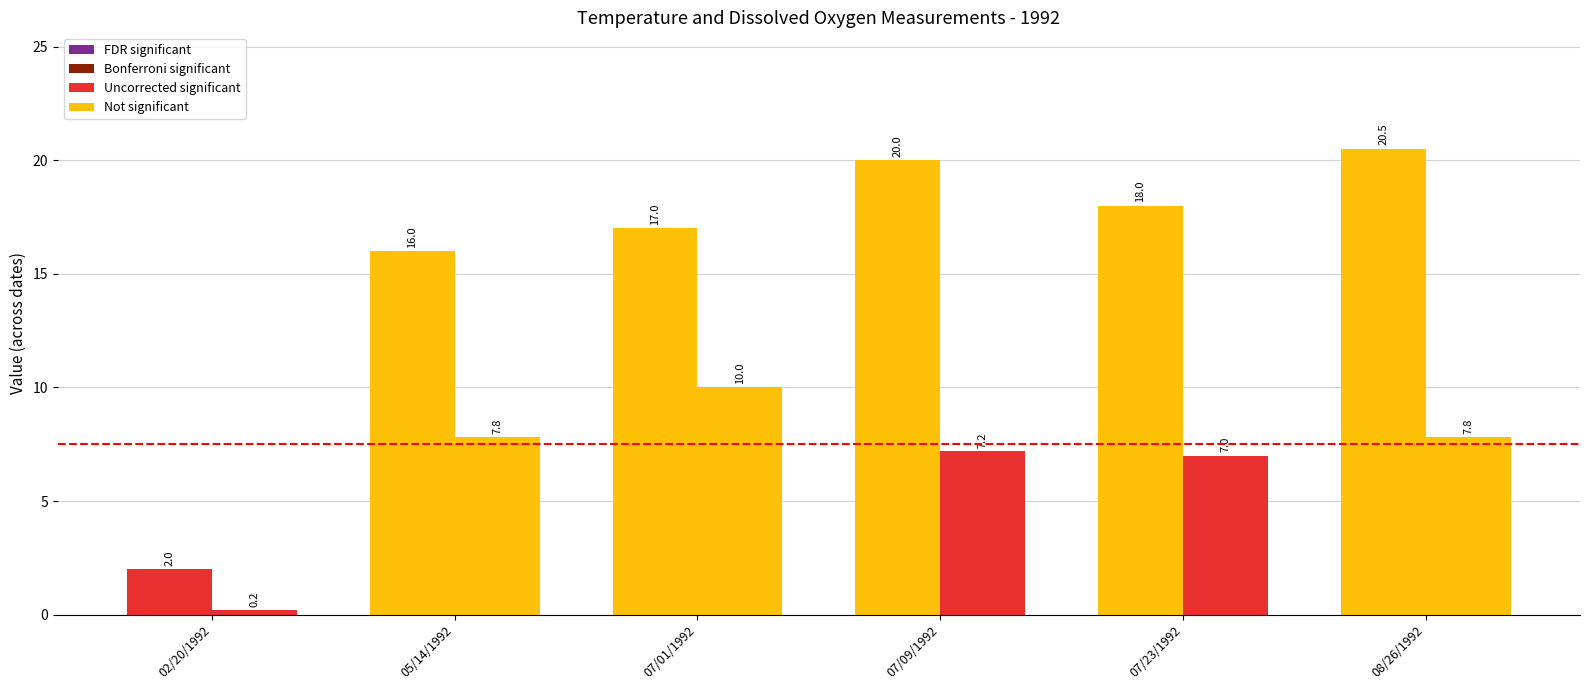

What is the label of the 6th bar from the left?

08/26/1992